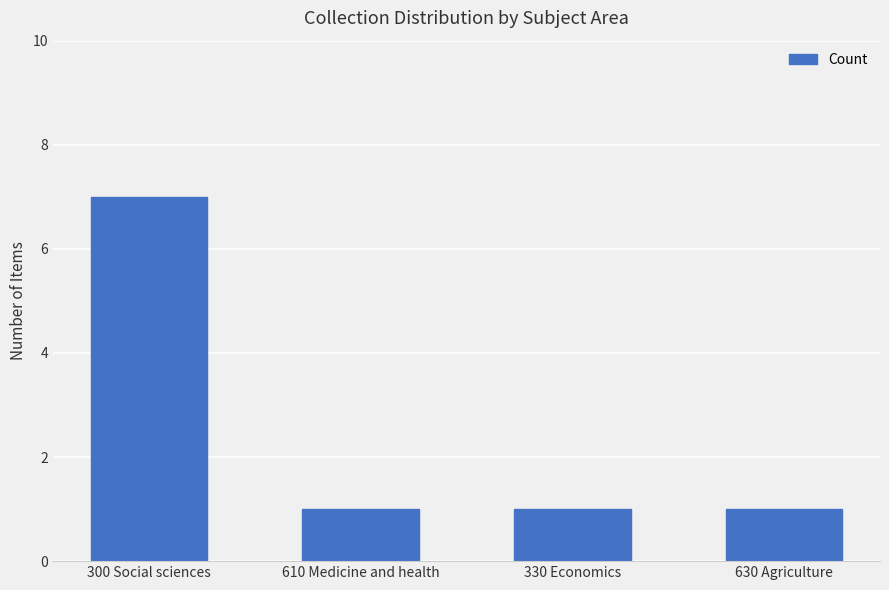

What is the maximum value shown in the chart?

7